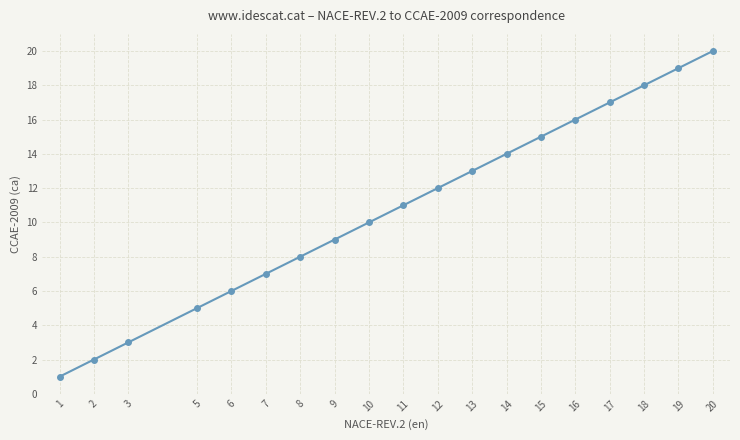

Rank the categories by value from highest to lowest.

20, 19, 18, 17, 16, 15, 14, 13, 12, 11, 10, 9, 8, 7, 6, 5, 3, 2, 1